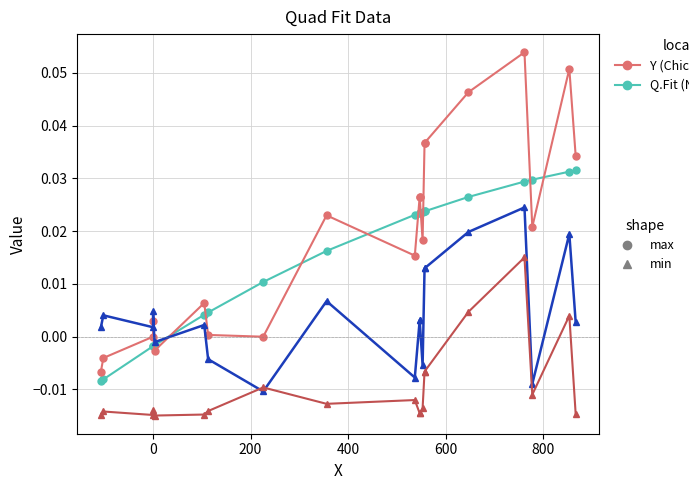

Reading left to right, extract all data points from this chart.

Q.Fit (Nashville-style): -0.0	-0.0	-0.0	-0.0	-0.0	0.0	0.0	0.0	0.0	0.0	0.0	0.0	0.0	0.0	0.0	0.0	0.0	0.0	0.0	0.0
Y (Chicago-style): -0.0	-0.0	0.0	0.0	-0.0	0.0	0.0	0.0	0.0	0.0	0.0	0.0	0.0	0.0	0.0	0.0	0.1	0.0	0.1	0.0
Dev'n (Nashville min-style): 0.0	0.0	0.0	0.0	-0.0	0.0	-0.0	-0.0	0.0	-0.0	0.0	0.0	-0.0	0.0	0.0	0.0	0.0	-0.0	0.0	0.0
err2 (Chicago min-style): -0.0	-0.0	-0.0	-0.0	-0.0	-0.0	-0.0	-0.0	-0.0	-0.0	-0.0	-0.0	-0.0	-0.0	-0.0	0.0	0.0	-0.0	0.0	-0.0